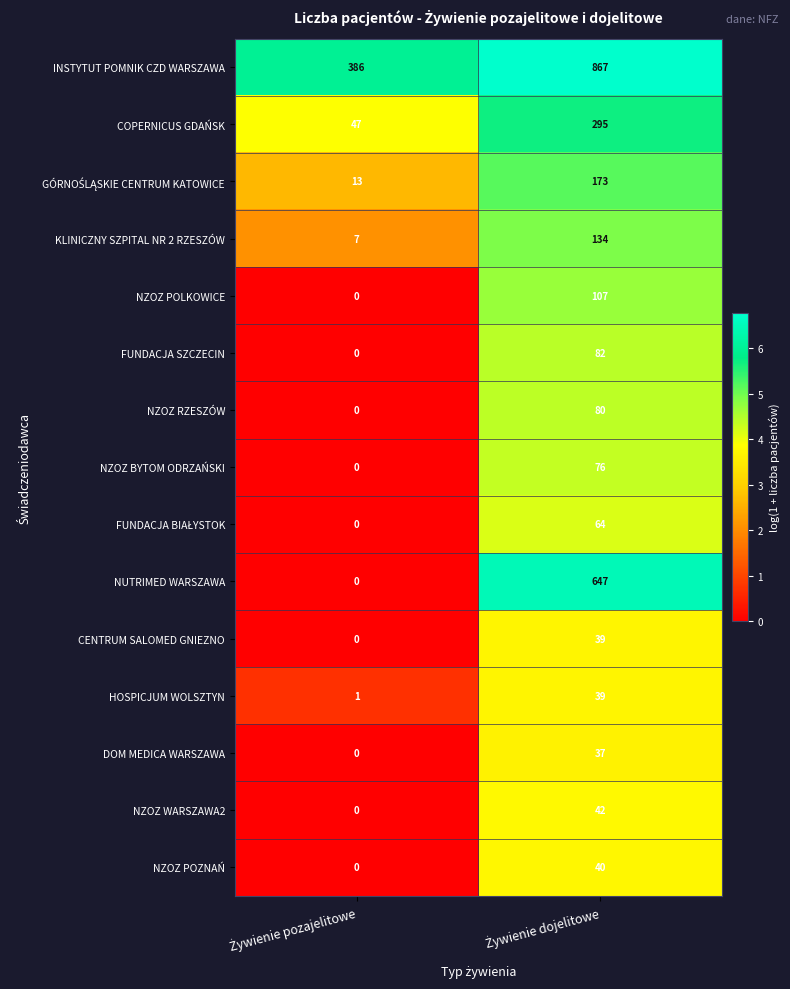

Which series has the widest spread of values?

NUTRIMED WARSZAWA